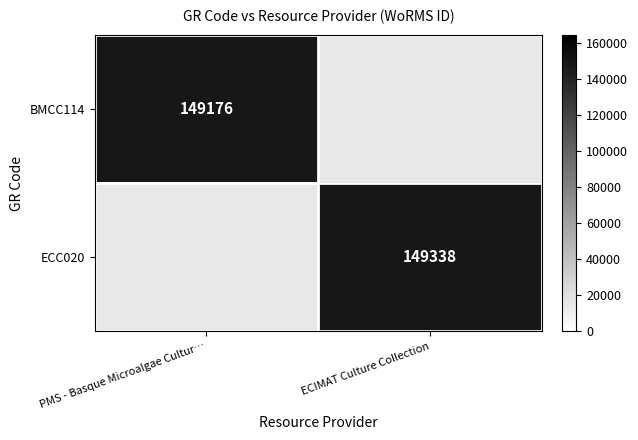

How many data points does each series have?

2